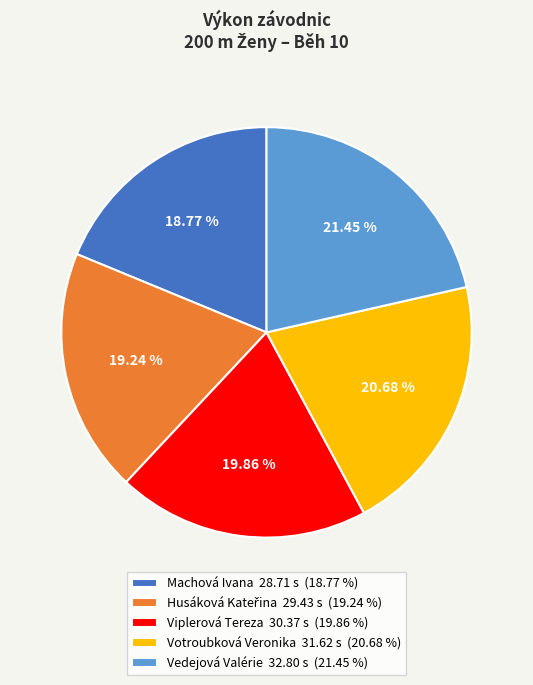

Does any single category account for the majority?

No